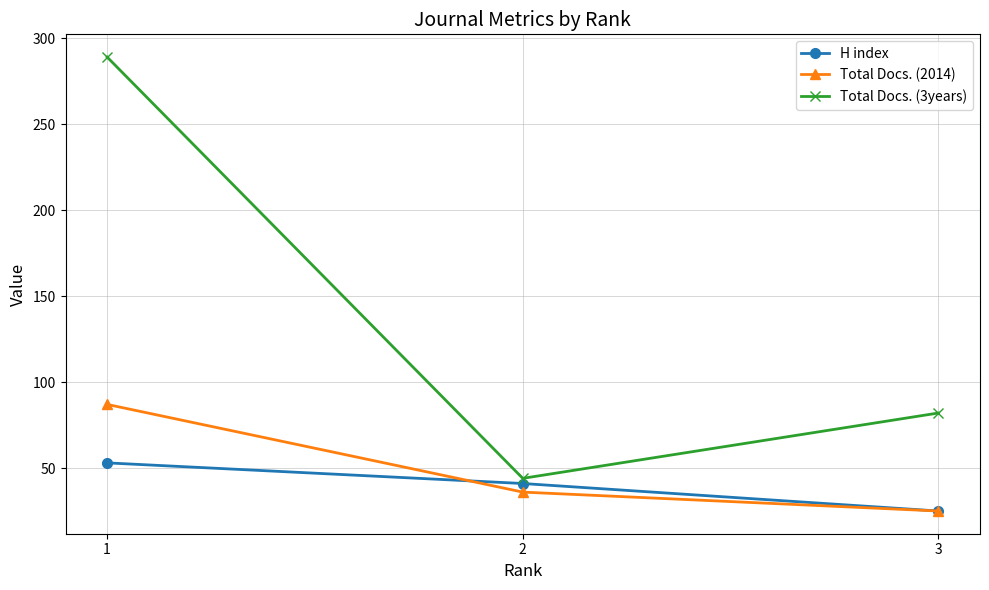

Read the H index value at 2.

41